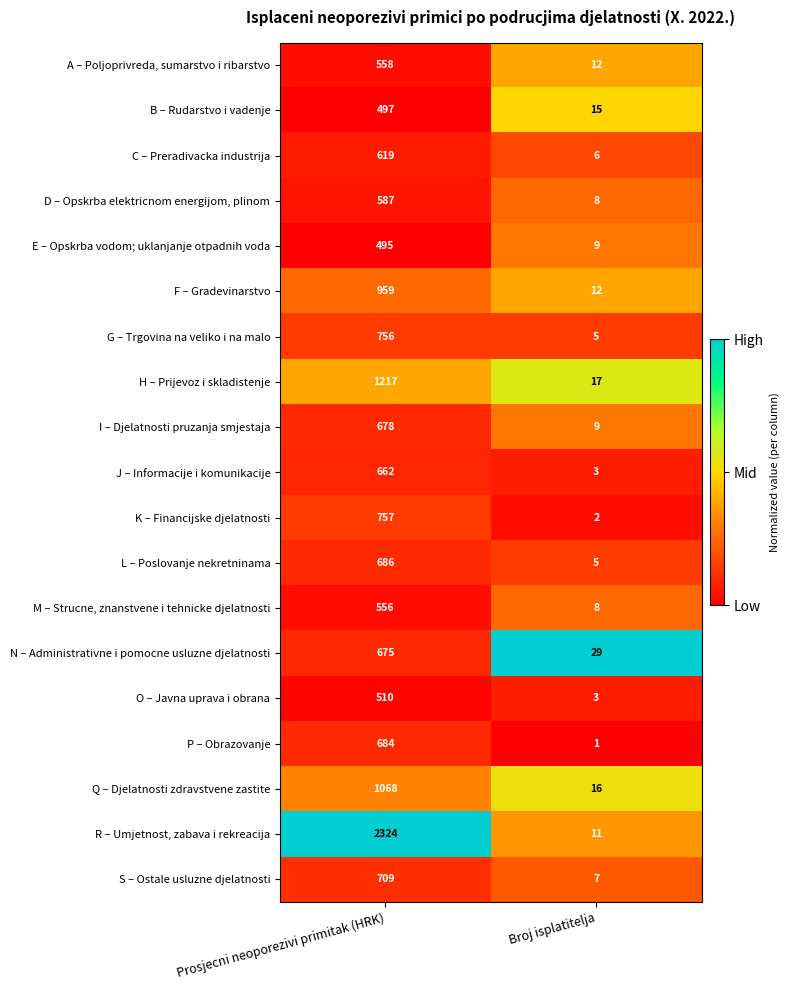

Count the number of categories in the chart.

2